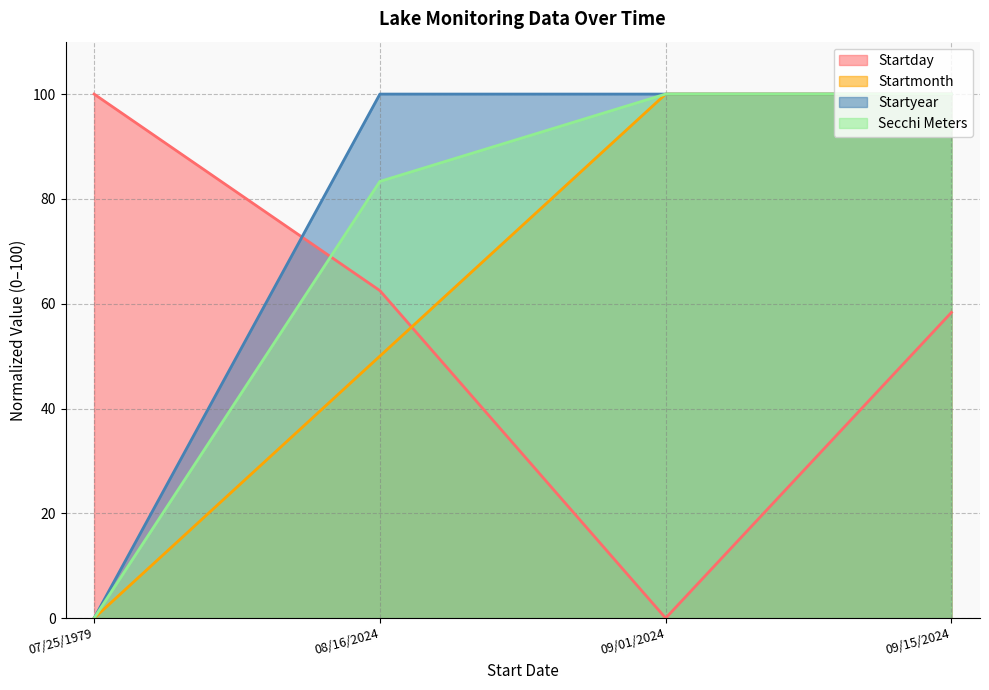

Which series changed the most between 08/16/2024 and 09/01/2024?

Startday